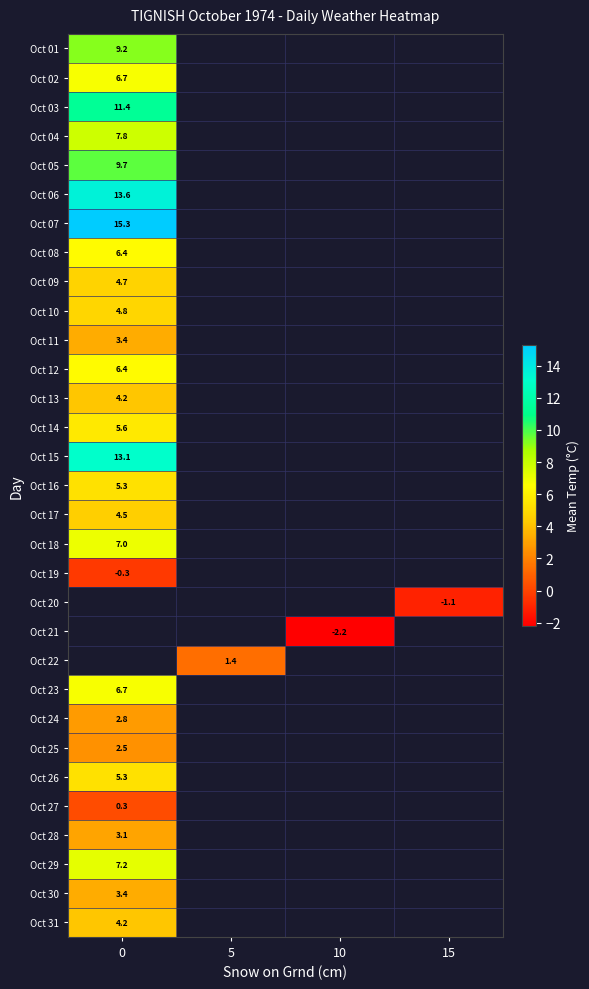

What is the minimum value shown in the chart?

-2.2